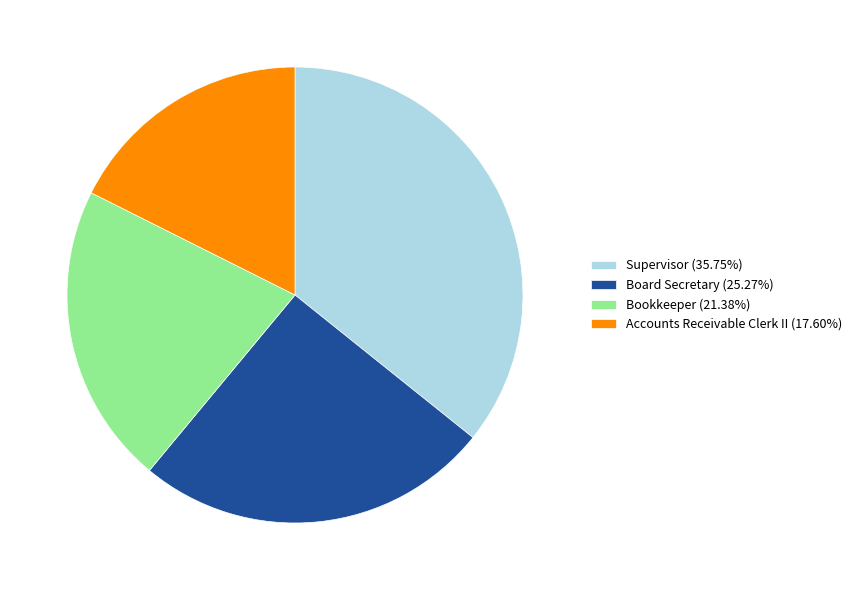

Between Accounts Receivable Clerk II and Supervisor, which is larger?

Supervisor